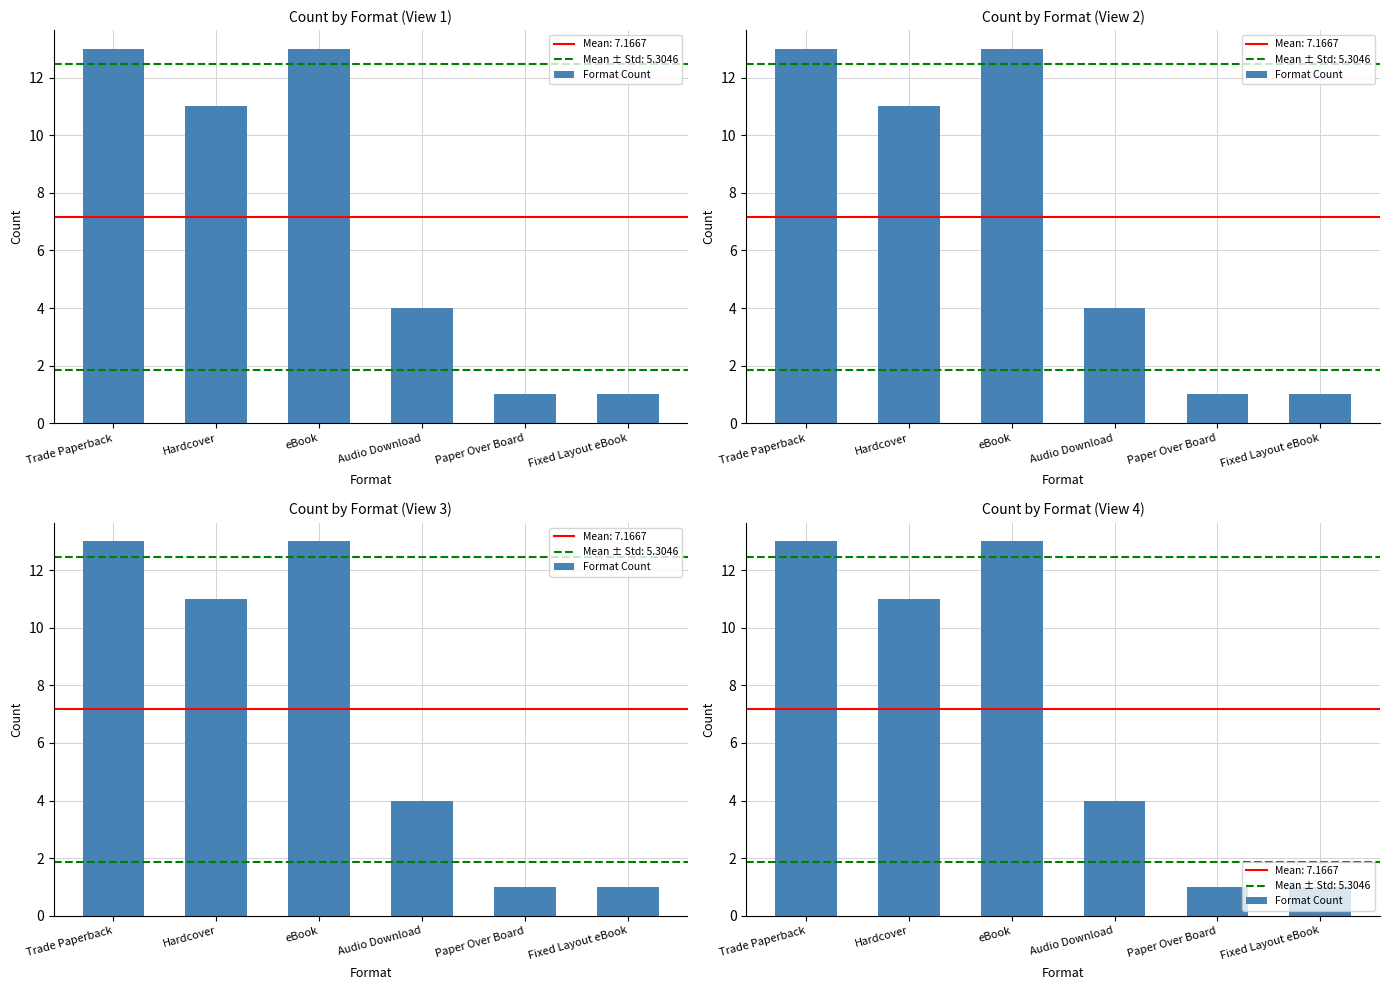

The chart shows a value of 1 at Fixed Layout eBook. True or false?

True